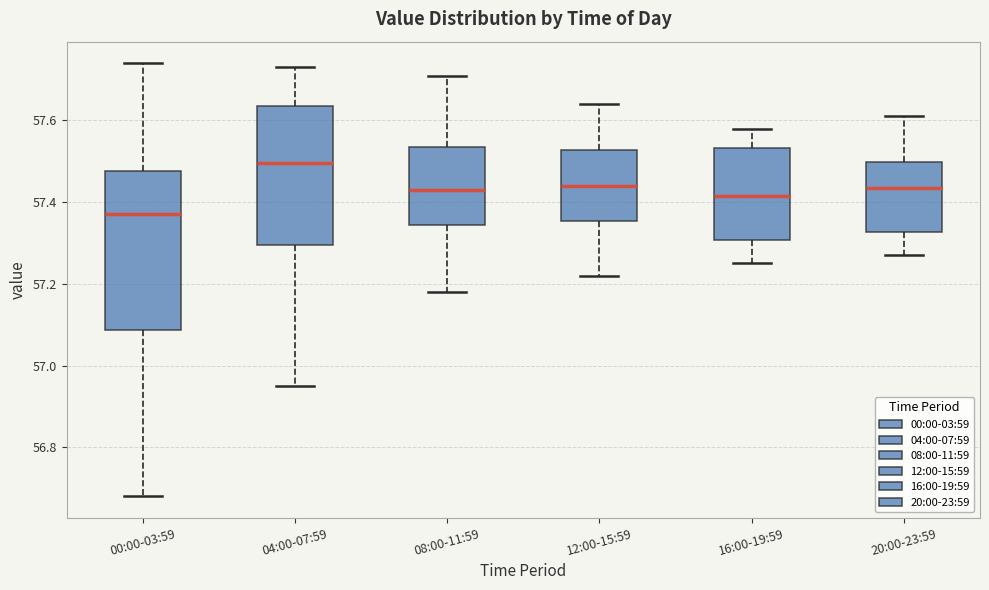

Reading left to right, read every box against the y-axis: the position of its median line, the range the box covers, and the ends of its whiskers. The values are not printed on the chart, so give them approximately, as read against the axis.

00:00-03:59: median 57.38, box 57.08 to 57.48, whiskers 56.68 to 57.74
04:00-07:59: median 57.50, box 57.30 to 57.64, whiskers 56.96 to 57.74
08:00-11:59: median 57.44, box 57.34 to 57.54, whiskers 57.18 to 57.72
12:00-15:59: median 57.44, box 57.36 to 57.52, whiskers 57.22 to 57.64
16:00-19:59: median 57.42, box 57.30 to 57.54, whiskers 57.26 to 57.58
20:00-23:59: median 57.44, box 57.32 to 57.50, whiskers 57.28 to 57.62